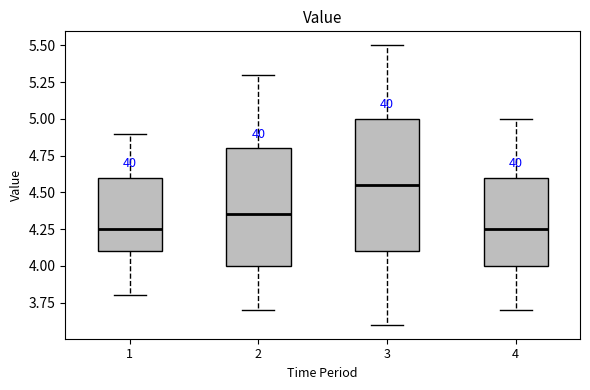

Comparing the boxes themselves (not the whiskers), which one is the tallest?

3